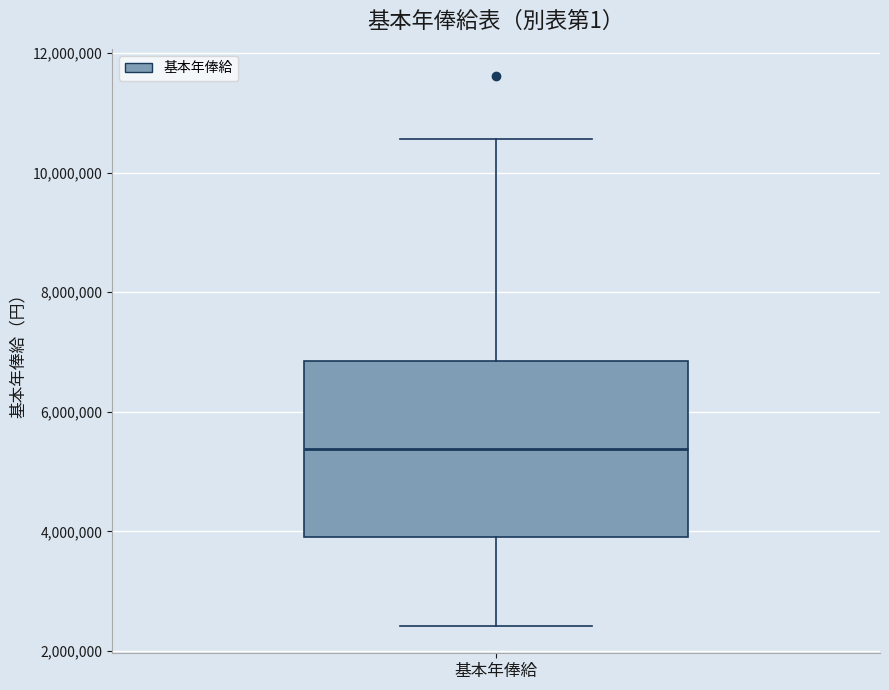

Transcribe this box plot: give where the median line is, the range the box spans, and where the two whiskers end, as read against the y-axis. The values are not printed on the chart, so give them approximately, as read against the axis.

median 5400000, box 4000000 to 6800000, whiskers 2400000 to 10600000